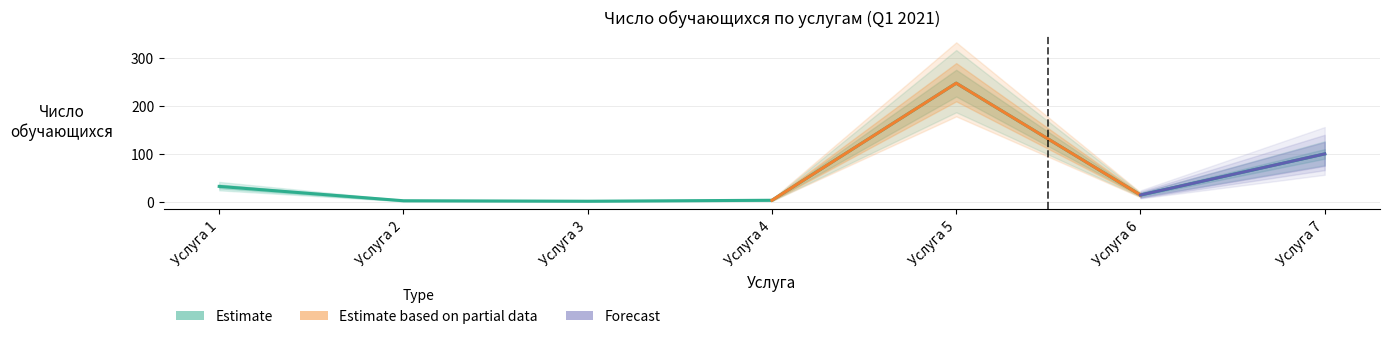

Approximately how many times larger is the value at Услуга 5 compared to Услуга 7?

2.5